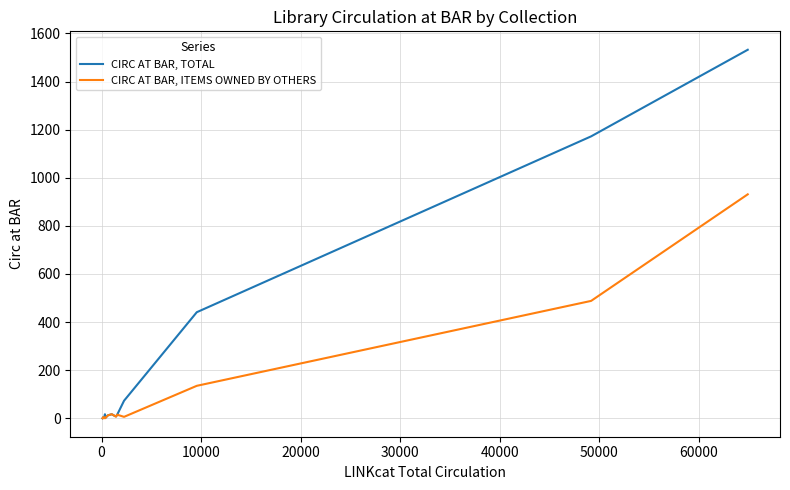

List the series in order of their peak value, lowest first.

CIRC AT BAR, ITEMS OWNED BY OTHERS, CIRC AT BAR, TOTAL